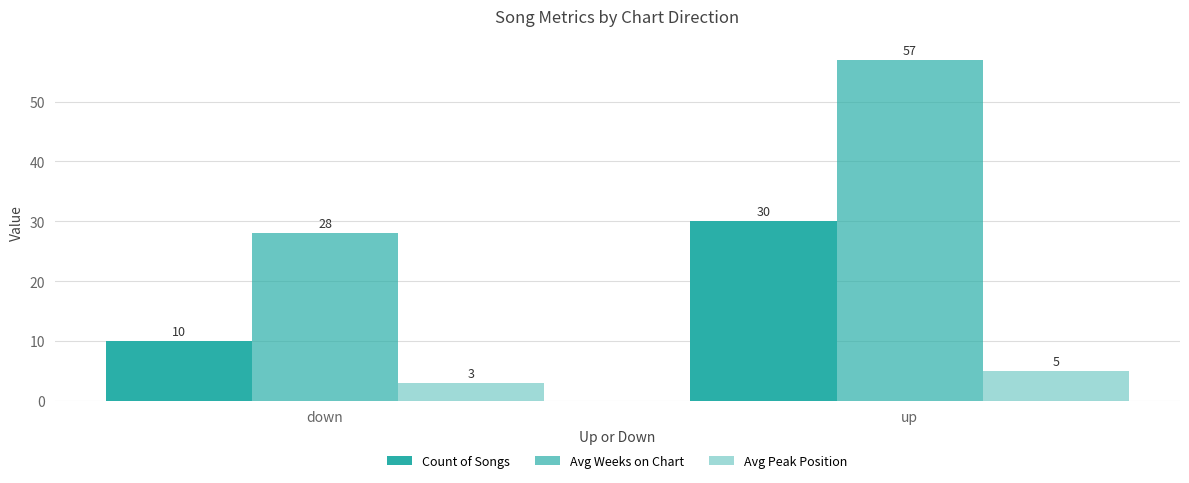

Reading right to left, what are all the values shown in this chart?

Count of Songs: 30	10
Avg Weeks on Chart: 57	28
Avg Peak Position: 5	3